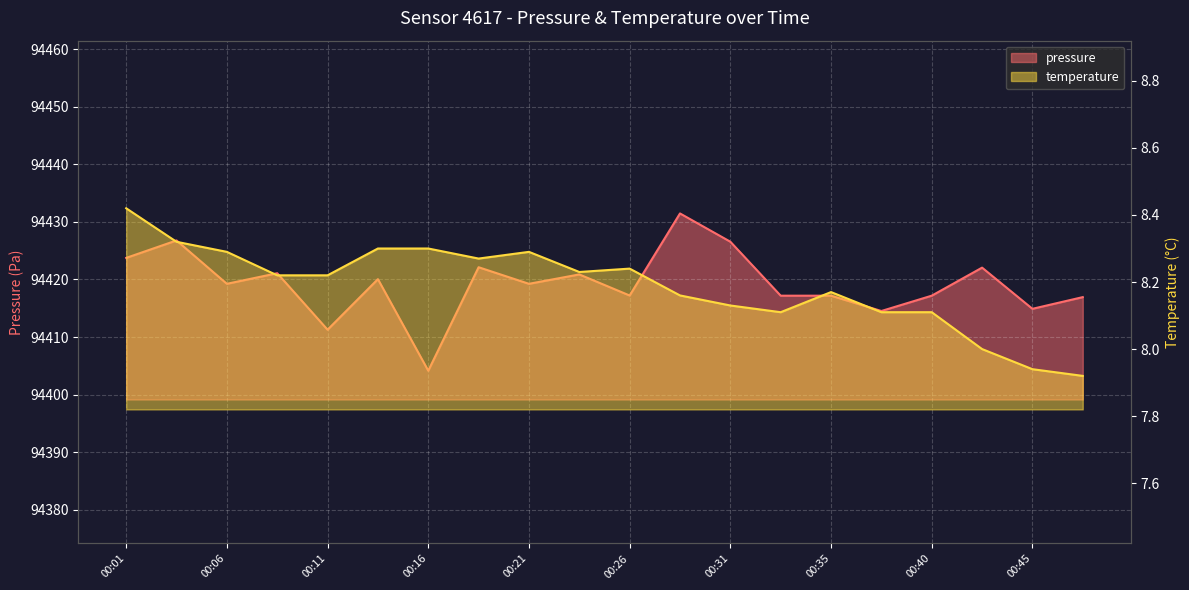

What is the value of the pressure point at the 18th from the left?

94422.1